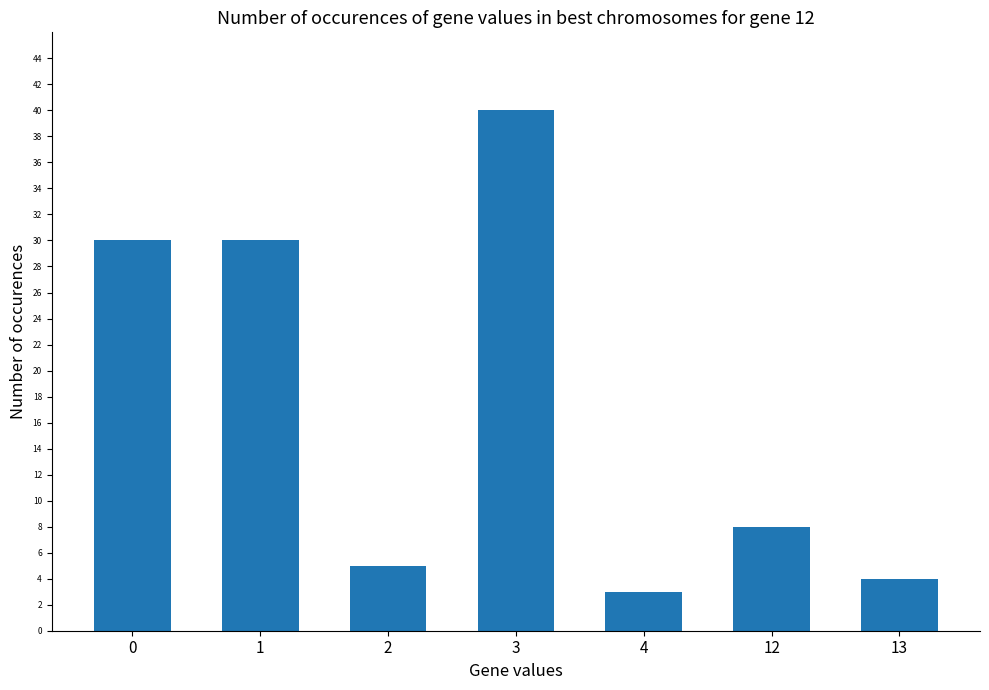

Does the chart contain any negative values?

No